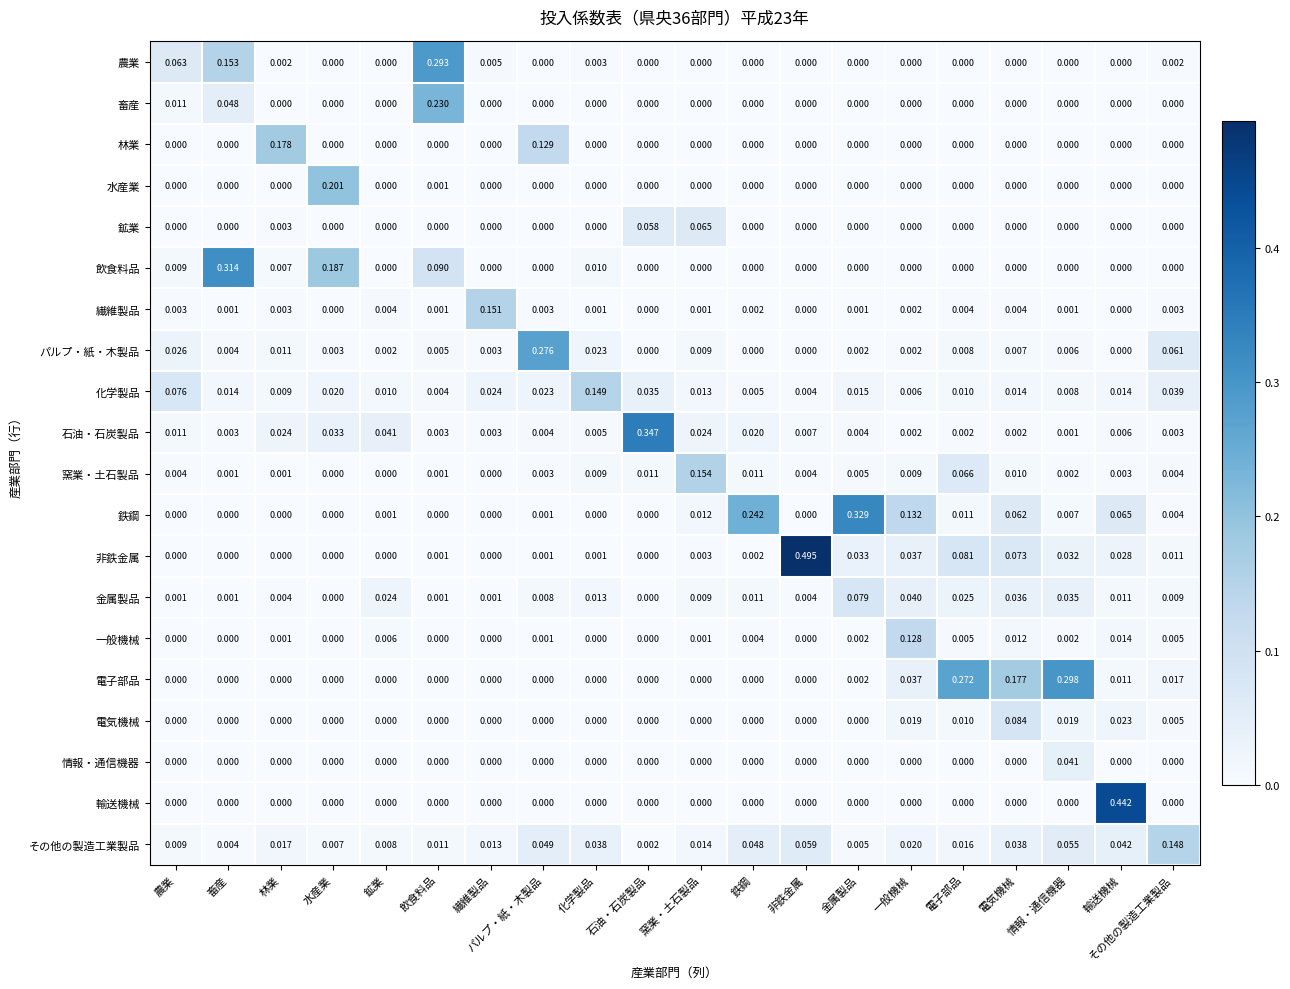

At which category is the sum across all series the highest?

輸送機械